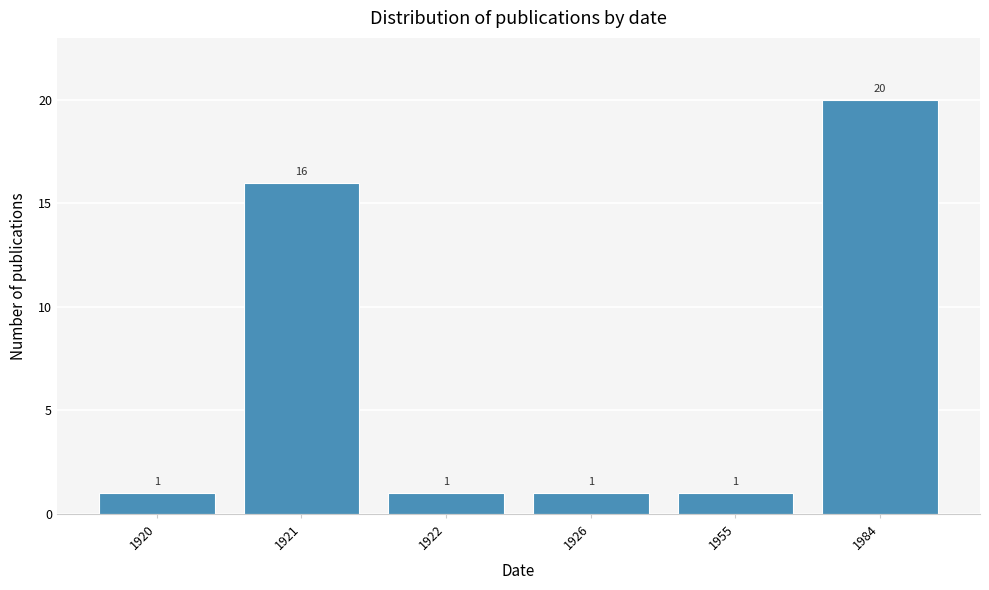

Reading left to right, extract all data points from this chart.

1920=1	1921=16	1922=1	1926=1	1955=1	1984=20